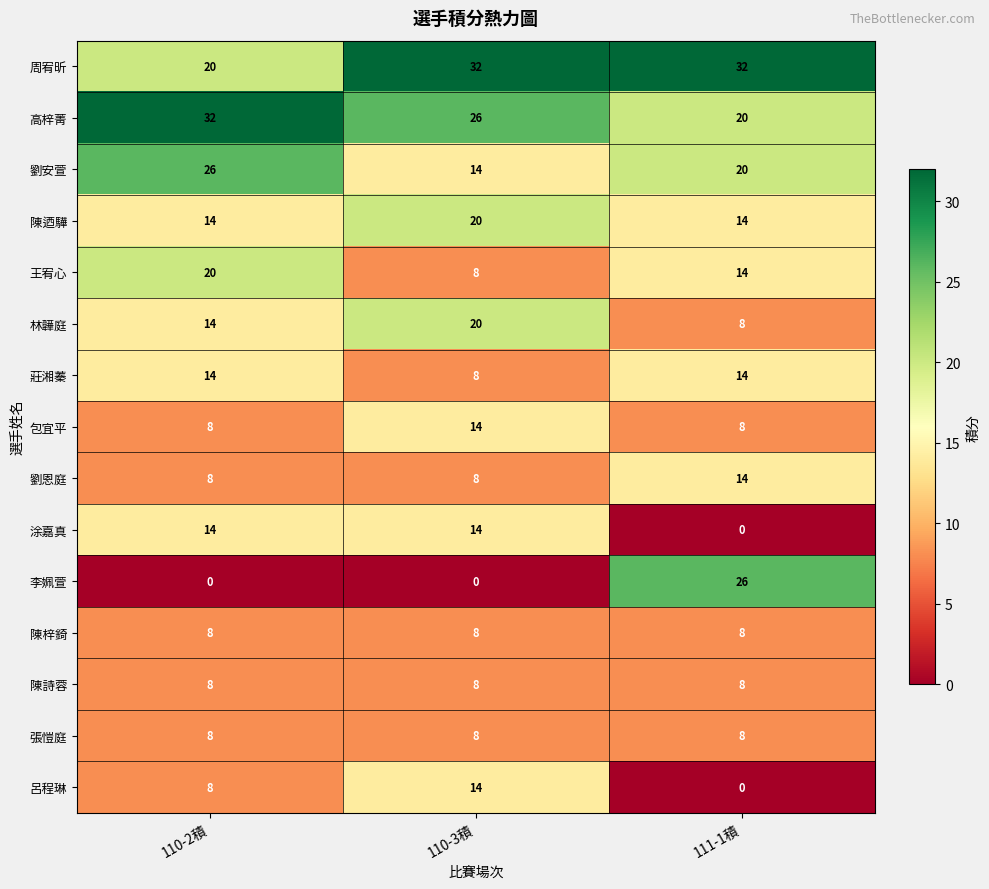

What is the difference between the highest and lowest values at 110-3積?

32